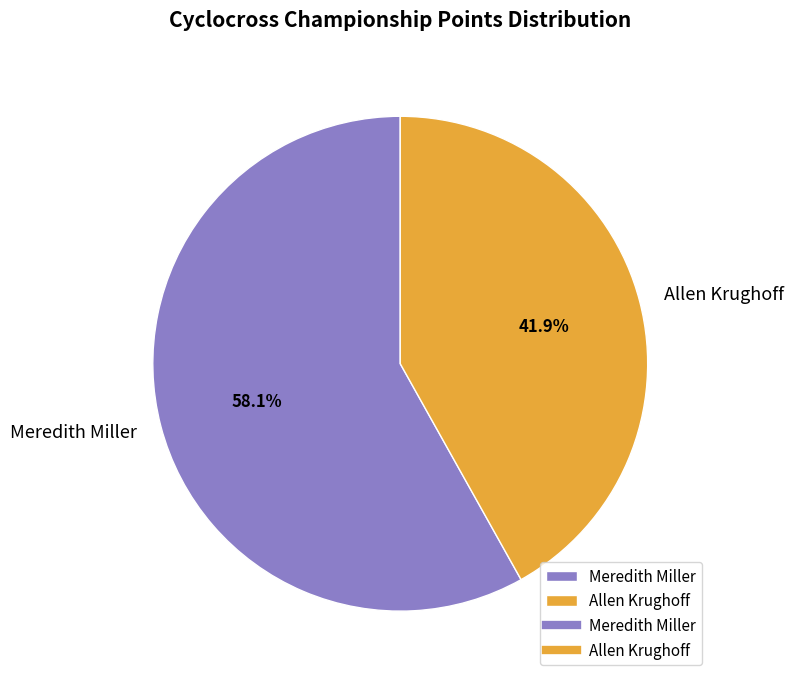

To the nearest percent, what is the difference between the Meredith Miller and Allen Krughoff slice percentages?

16%